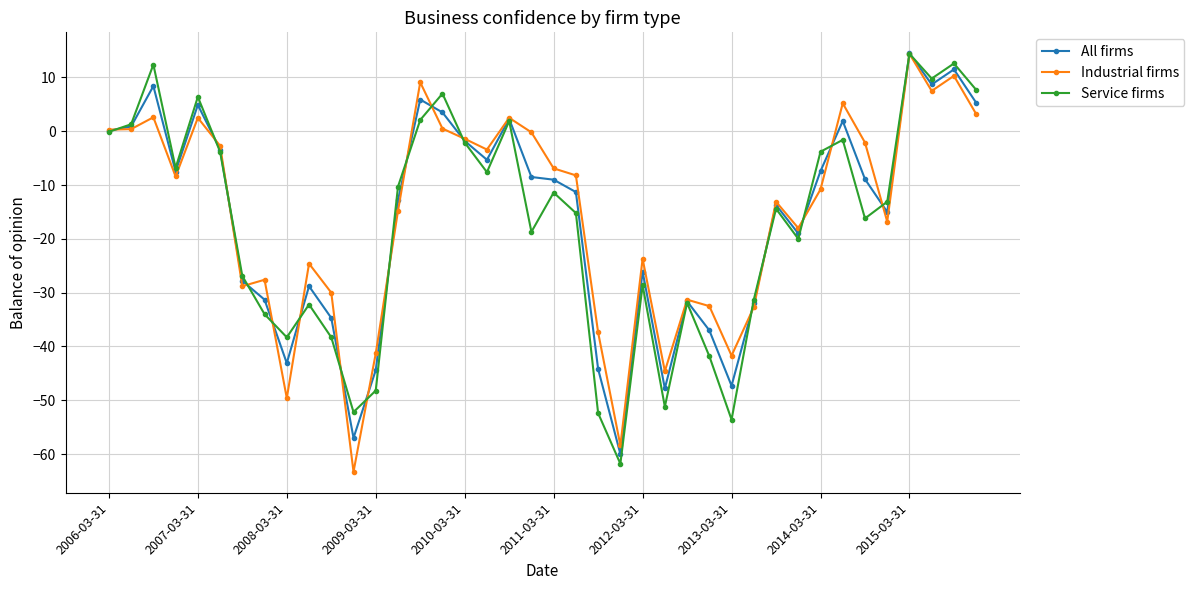

How many series are shown in this chart?

3